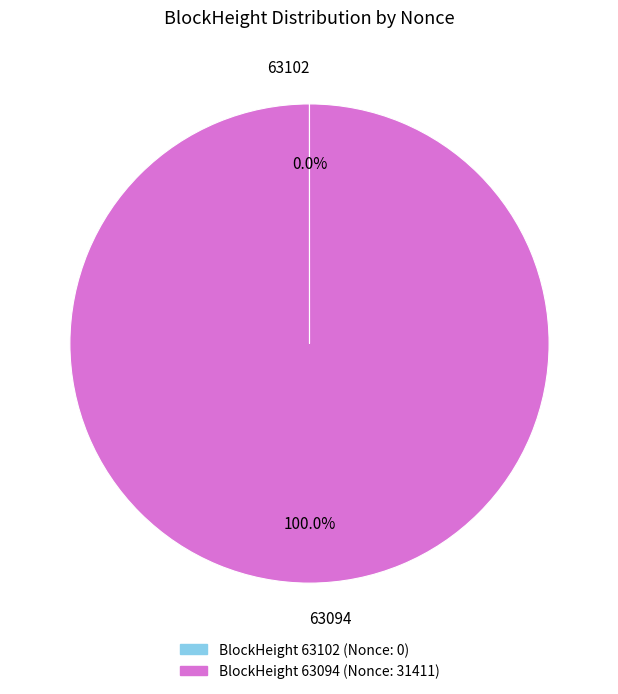

Which category accounts for the majority?

63094